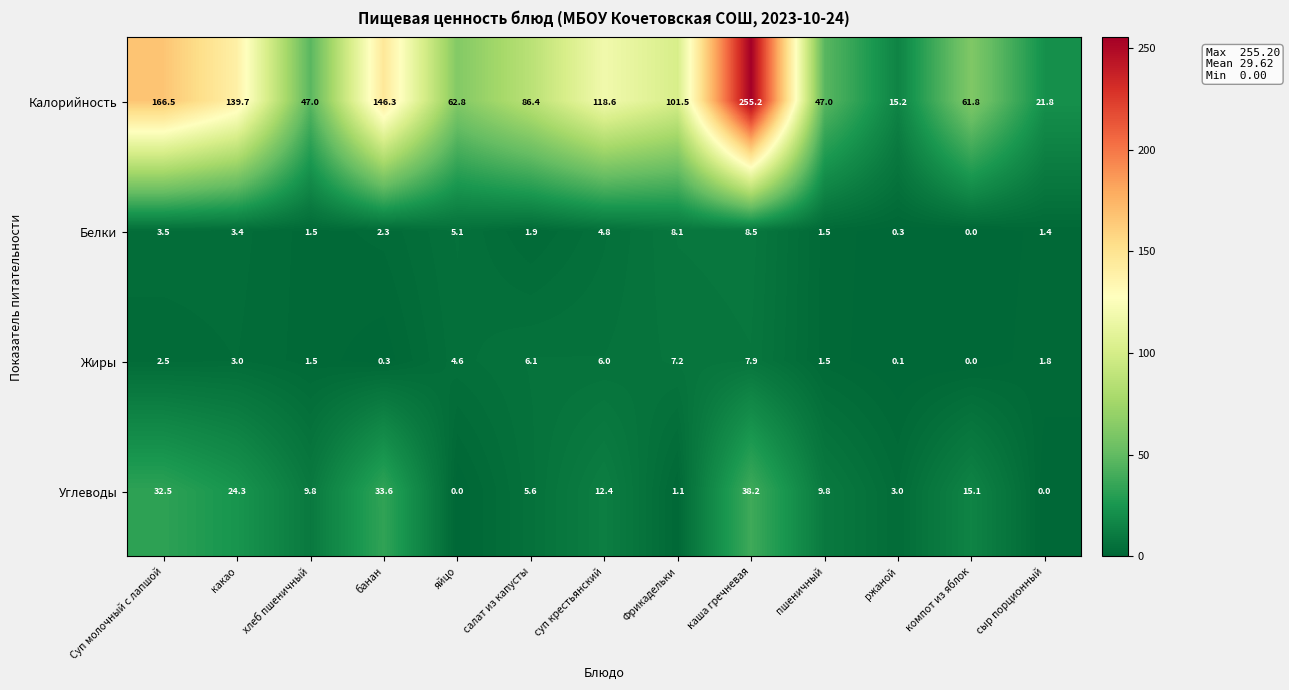

What is the spread (max minus min) of values at Фрикадельки?

100.4